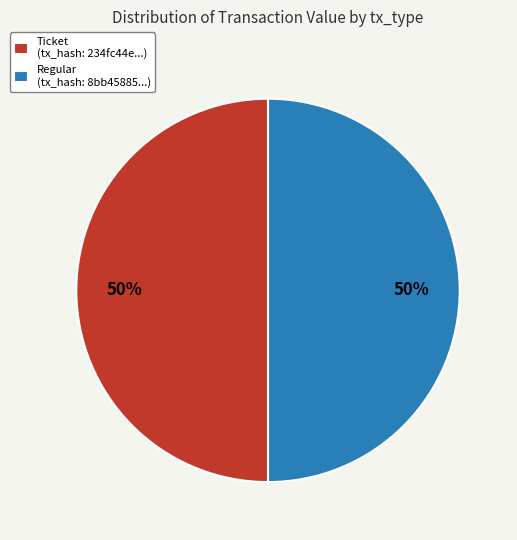

To the nearest percent, what is the average slice percentage?

50%